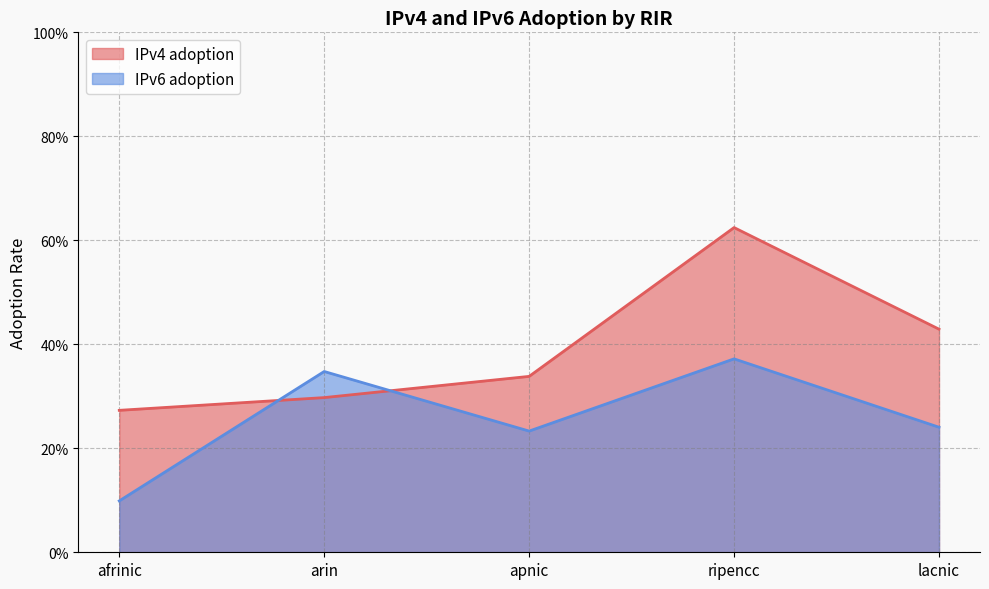

What is the difference between the IPv6 adoption values at apnic and ripencc?

0.1